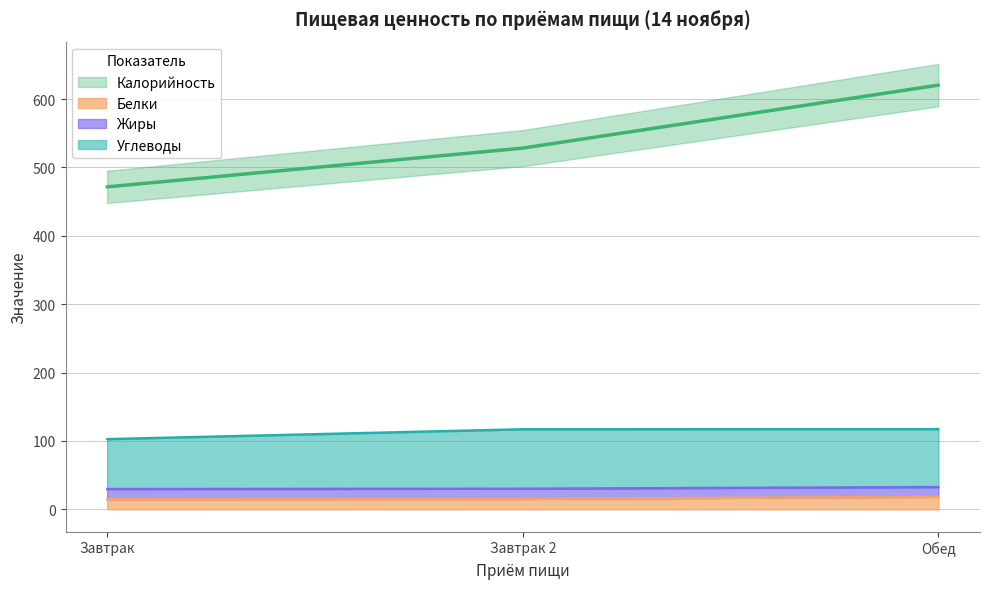

How many values in the Белки series are below 15?

1